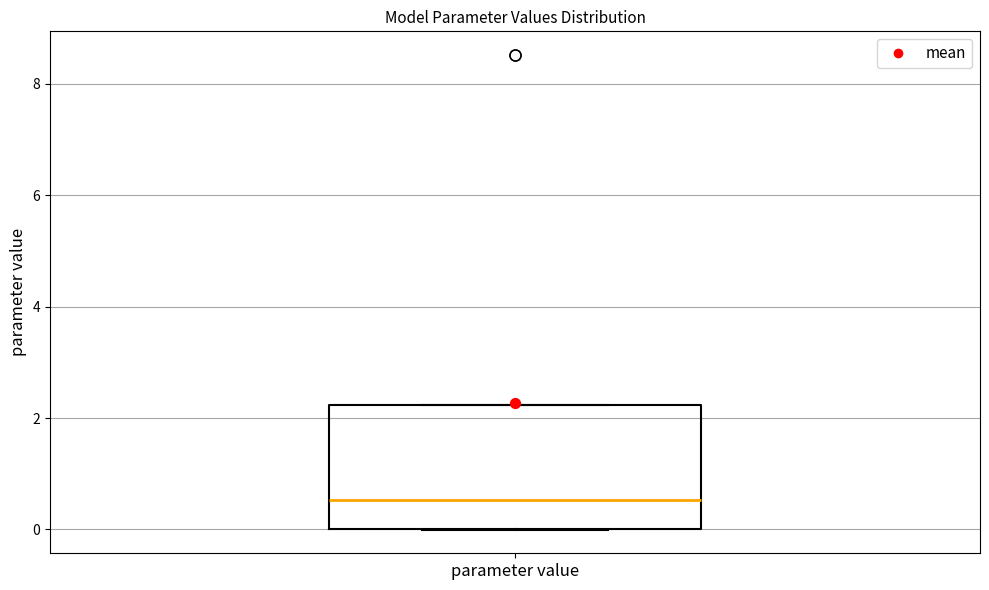

Transcribe this box plot: give where the median line is, the range the box spans, and where the two whiskers end, as read against the y-axis. The values are not printed on the chart, so give them approximately, as read against the axis.

median 0.6, box 0.0 to 2.2, whiskers 0.0 to 2.2